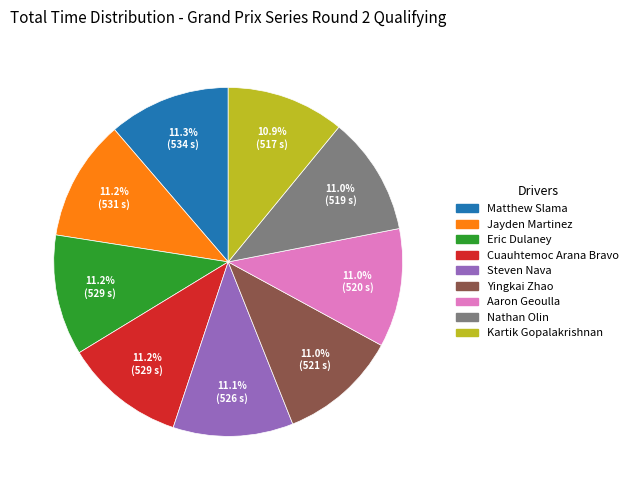

What percentage do Cuauhtemoc Arana Bravo and Aaron Geoulla together represent?

22.2%